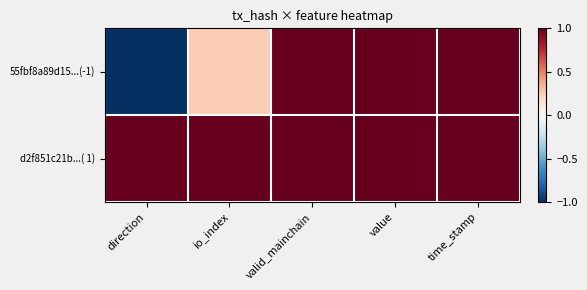

How many distinct data groups are displayed?

2